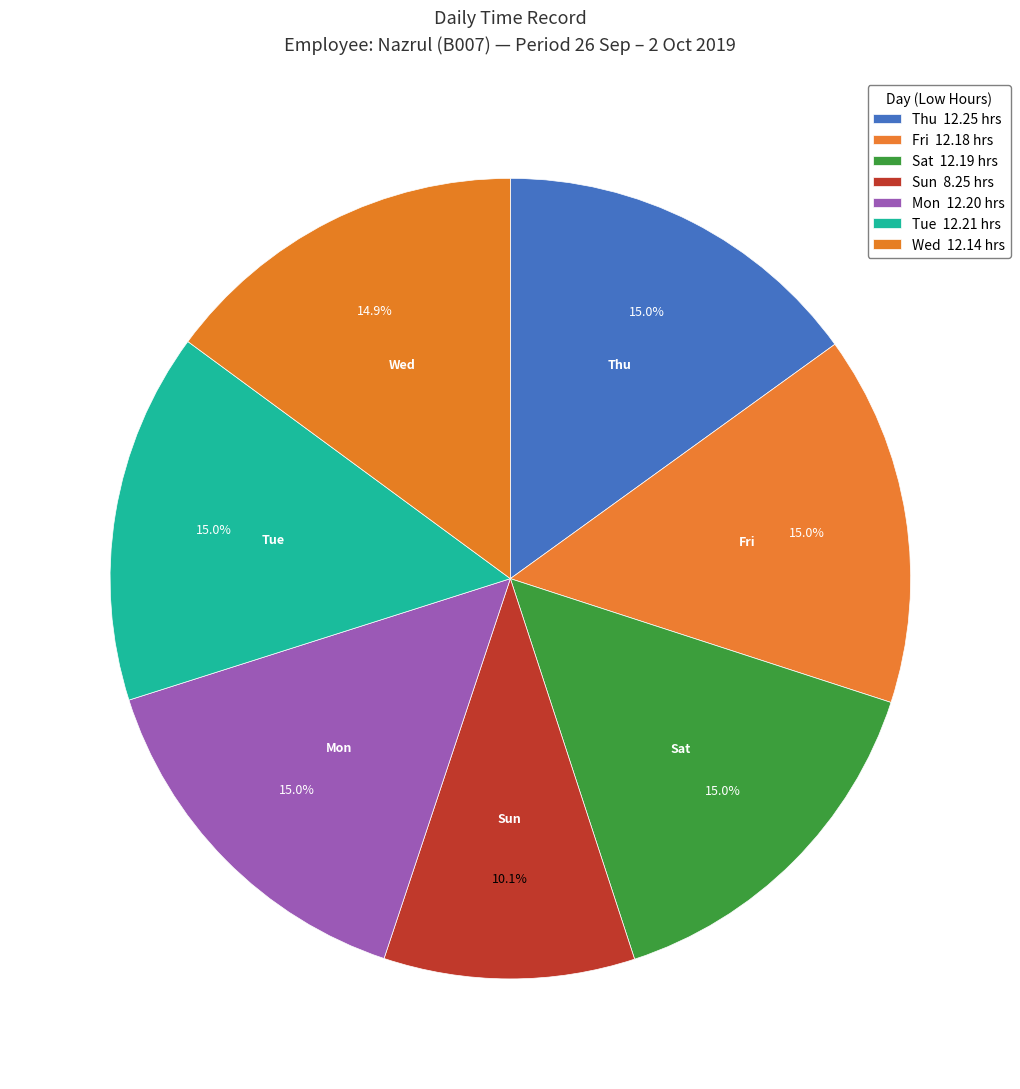

Rank the categories by value from lowest to highest.

Sun, Wed, Fri, Sat, Mon, Tue, Thu